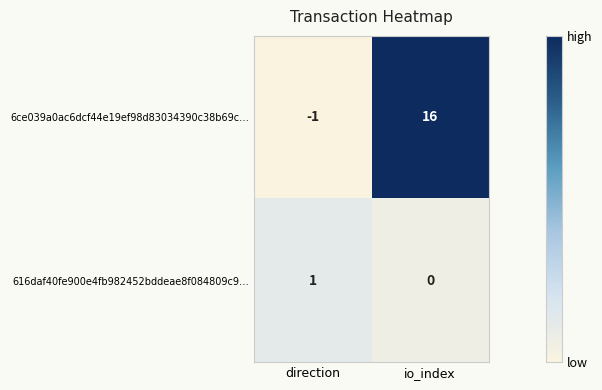

What is the sum of the 6ce039a0ac6dcf44e19ef98d83034390c38b69c… values at direction and io_index?

15